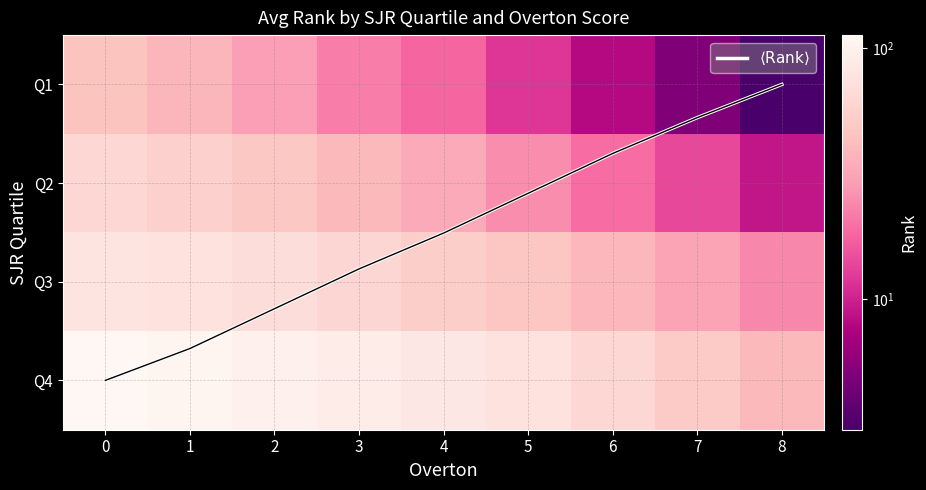

The Q3 series shows 97.0 at 4. True or false?

False